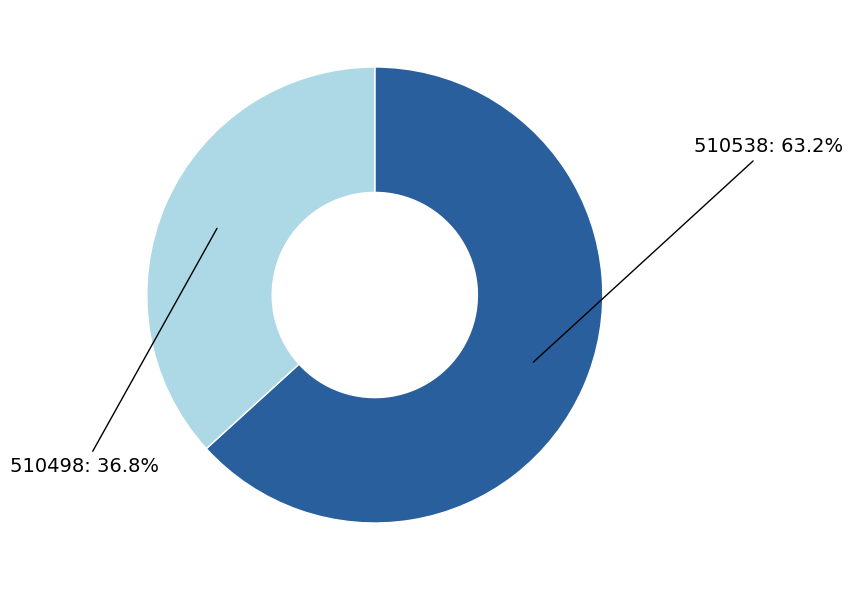

Does any single category account for the majority?

Yes